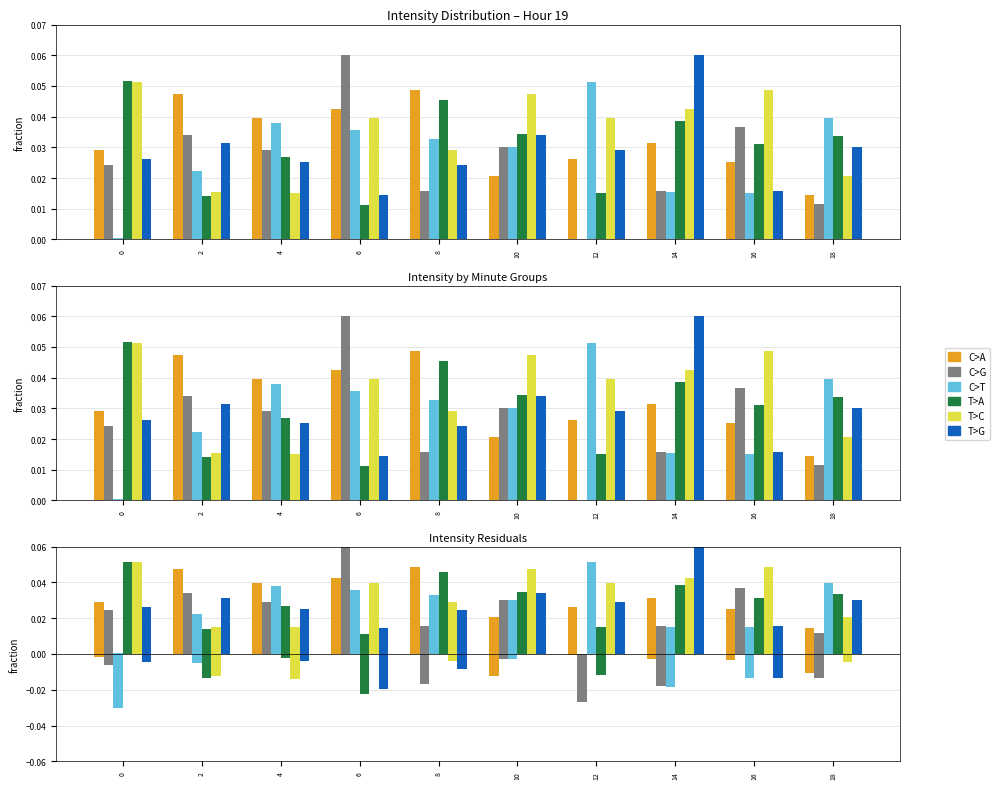

Reading left to right, list all the values displayed in this chart.

C>A: 0=-0.0	2=0.0	4=0.0	6=0.0	8=0.0	10=-0.0	12=-0.0	14=-0.0	16=-0.0	18=-0.0
C>G: 0=-0.0	2=0.0	4=0.0	6=0.0	8=-0.0	10=-0.0	12=-0.0	14=-0.0	16=0.0	18=-0.0
C>T: 0=-0.0	2=-0.0	4=0.0	6=0.0	8=0.0	10=-0.0	12=0.0	14=-0.0	16=-0.0	18=0.0
T>A: 0=0.0	2=-0.0	4=-0.0	6=-0.0	8=0.0	10=0.0	12=-0.0	14=0.0	16=0.0	18=0.0
T>C: 0=0.0	2=-0.0	4=-0.0	6=0.0	8=-0.0	10=0.0	12=0.0	14=0.0	16=0.0	18=-0.0
T>G: 0=-0.0	2=0.0	4=-0.0	6=-0.0	8=-0.0	10=0.0	12=0.0	14=0.0	16=-0.0	18=0.0